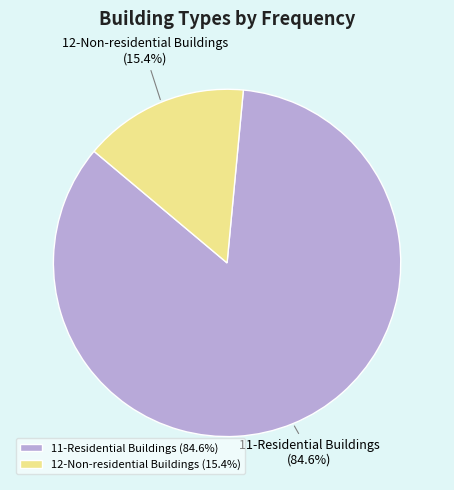

What portion of the pie excludes 12-Non-residential Buildings?

84.6%